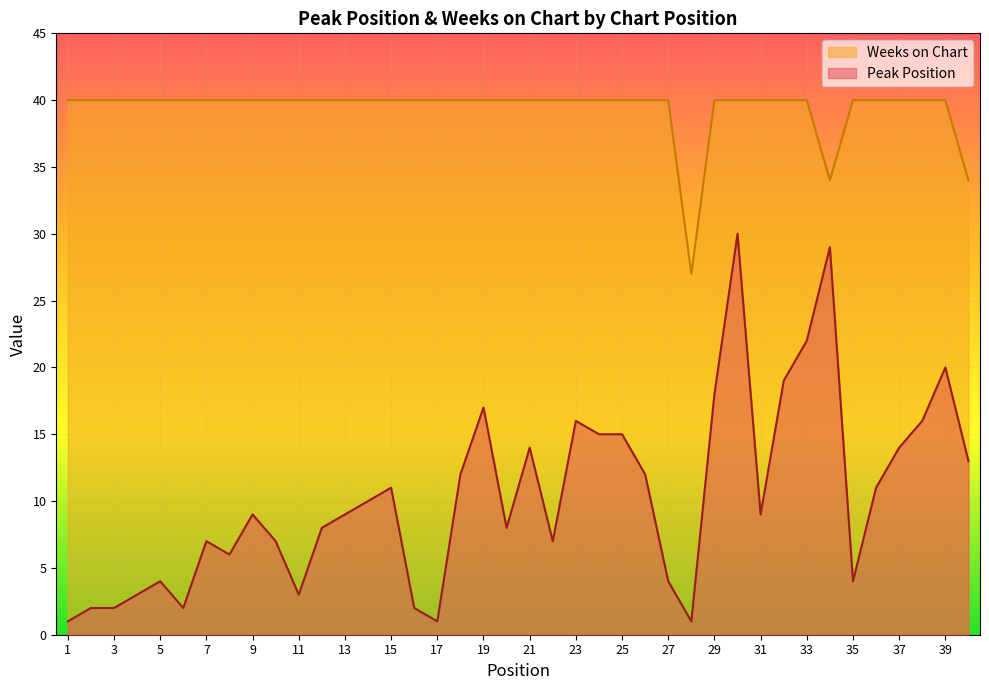

What is the sum of the Peak Position values at 10 and 6?

9